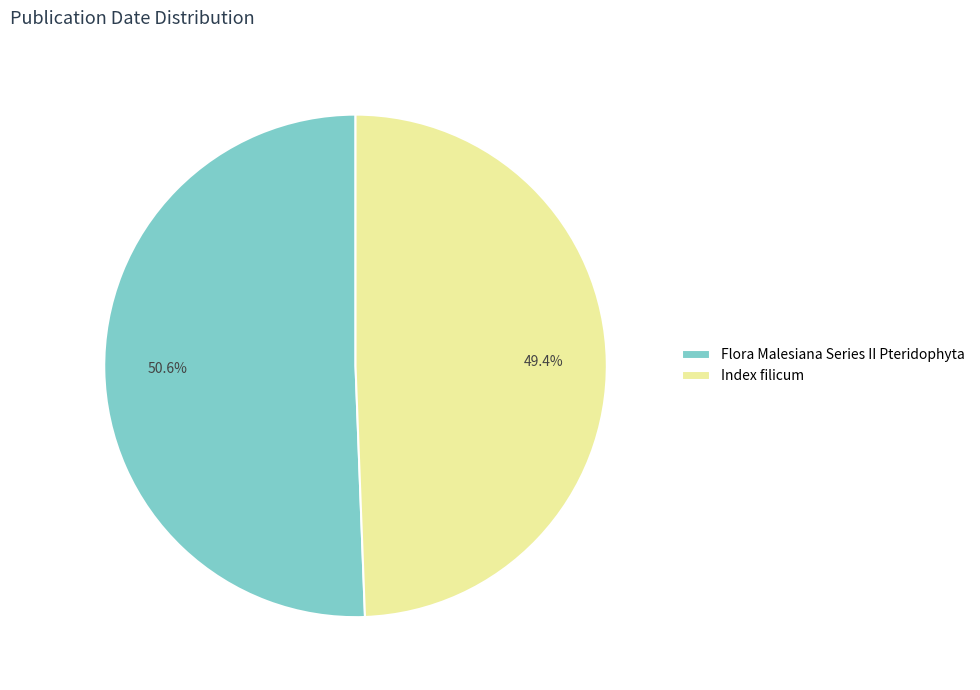

What percentage is the Flora Malesiana Series II Pteridophyta slice, to the nearest percent?

51%